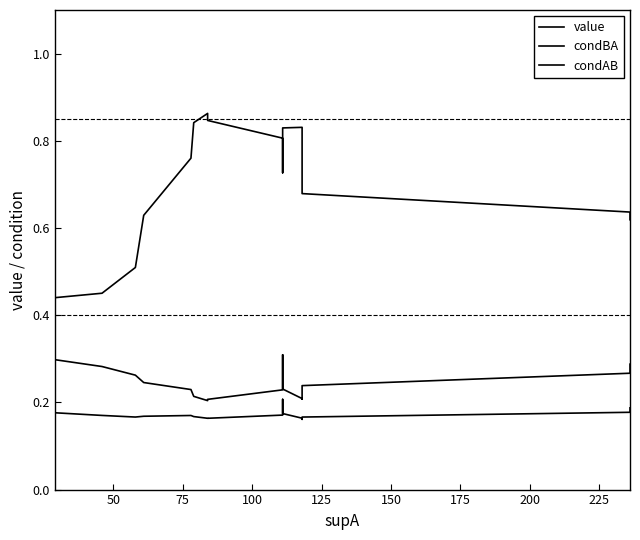

How many categories are shown in the chart?

20